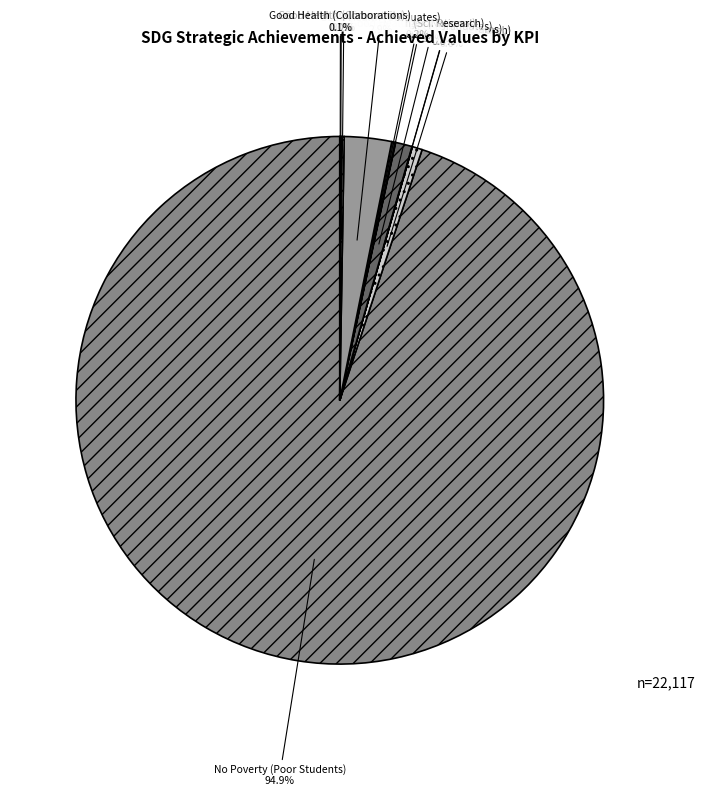

Which category has the biggest portion of the pie?

No Poverty (Poor Students)